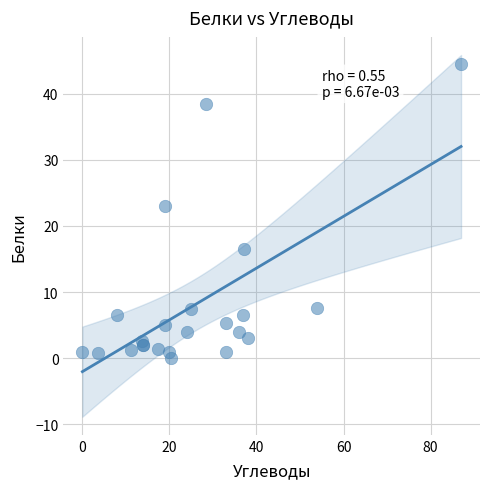

What Y value in the scatter plot is closest to 22?

23.0